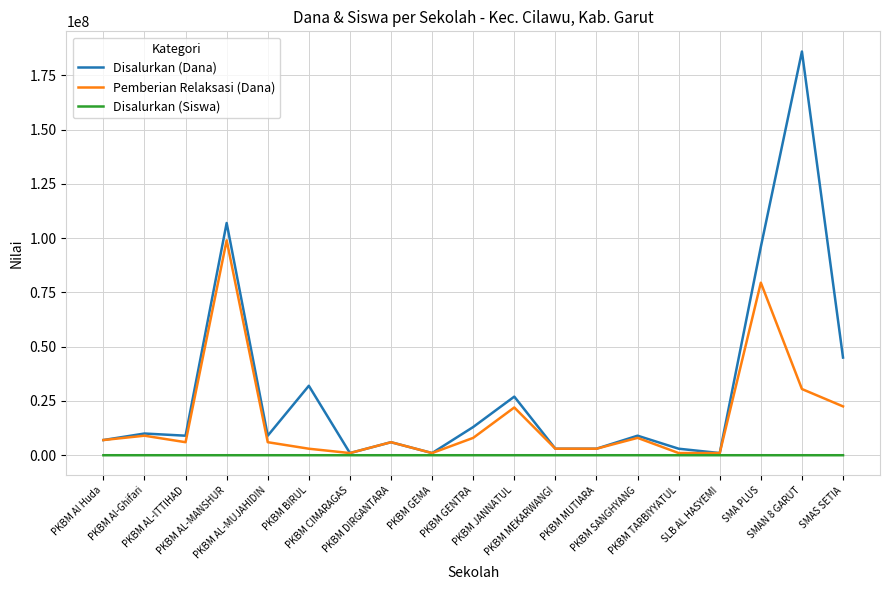

What position from the left is PKBM DIRGANTARA?

8